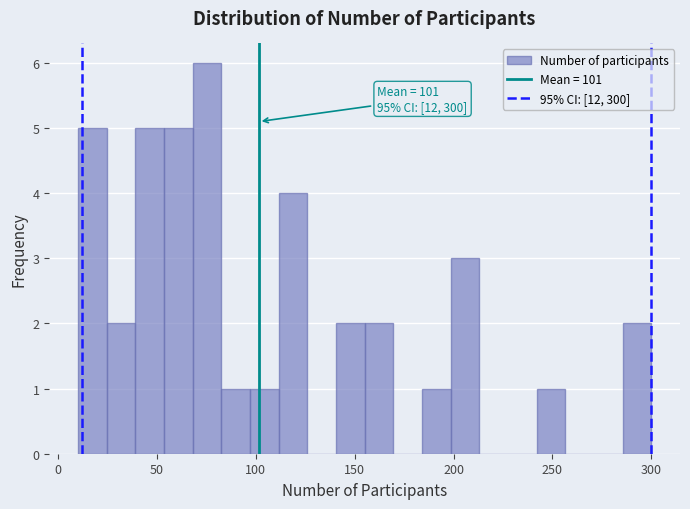

Around what value on the x-axis is the tallest bar? Give the approximate position of its centre, as read against the axis.

75